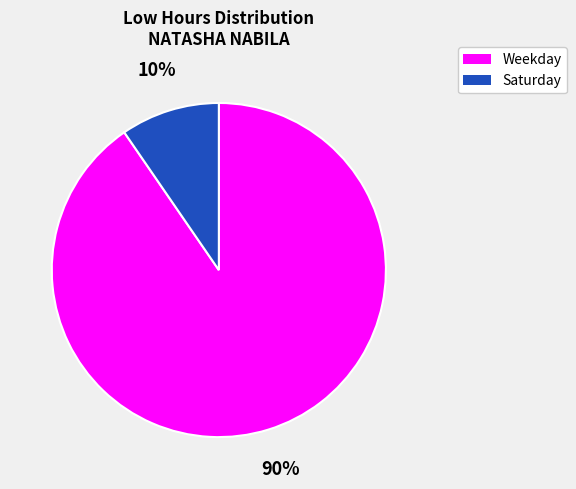

Does any single category account for the majority?

Yes